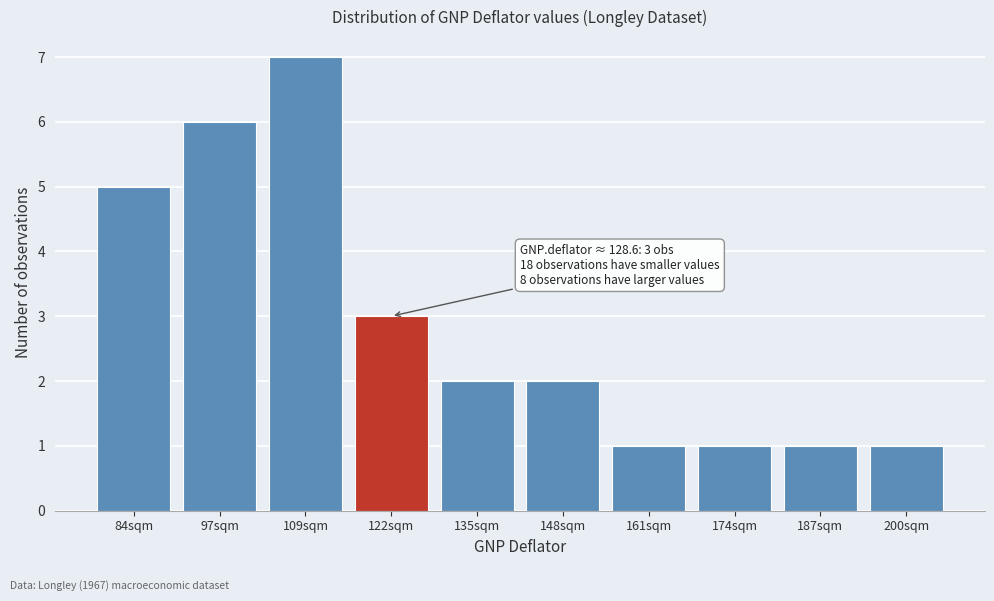

Reading left to right, what are all the values shown in this chart?

84sqm=5	97sqm=6	109sqm=7	122sqm=3	135sqm=2	148sqm=2	161sqm=1	174sqm=1	187sqm=1	200sqm=1